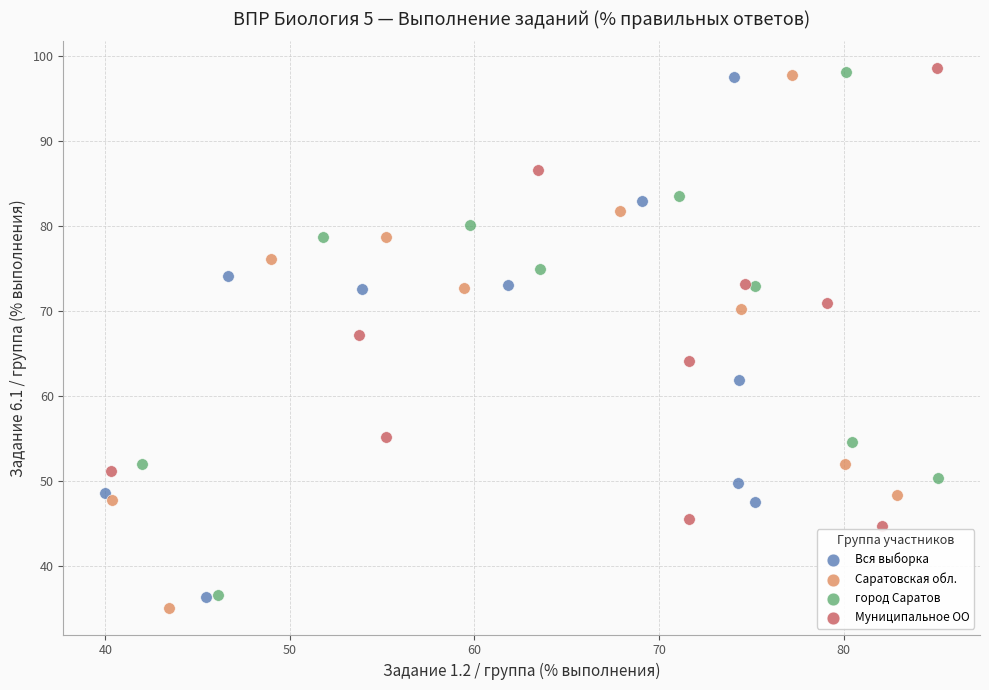

Which series has the largest Y range (max minus min)?

Саратовская обл.